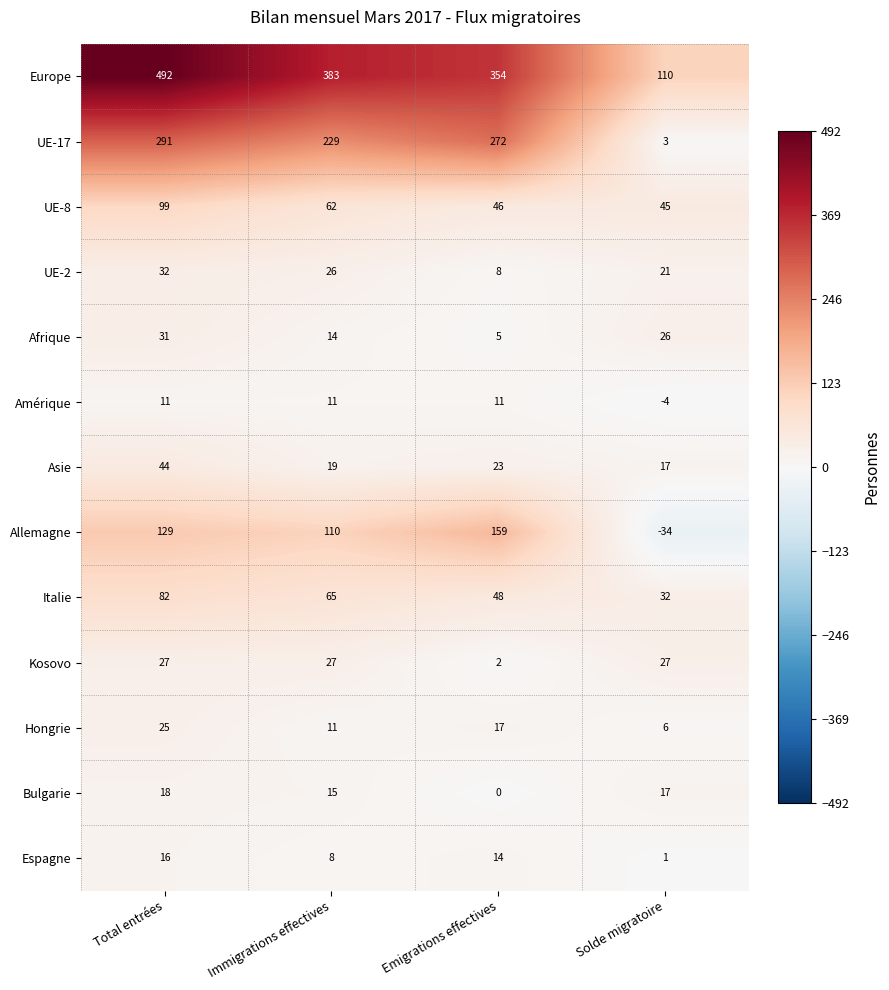

Is it true that UE-8 equals 46 at Emigrations effectives?

True